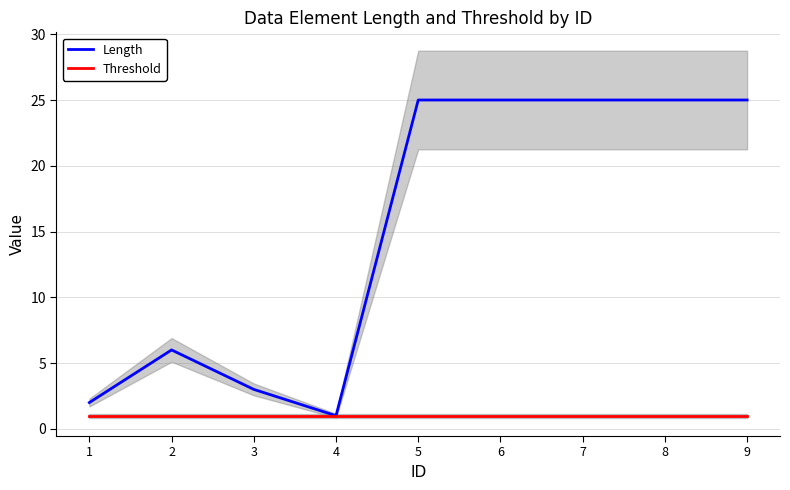

What is the sum of all Threshold values?

9